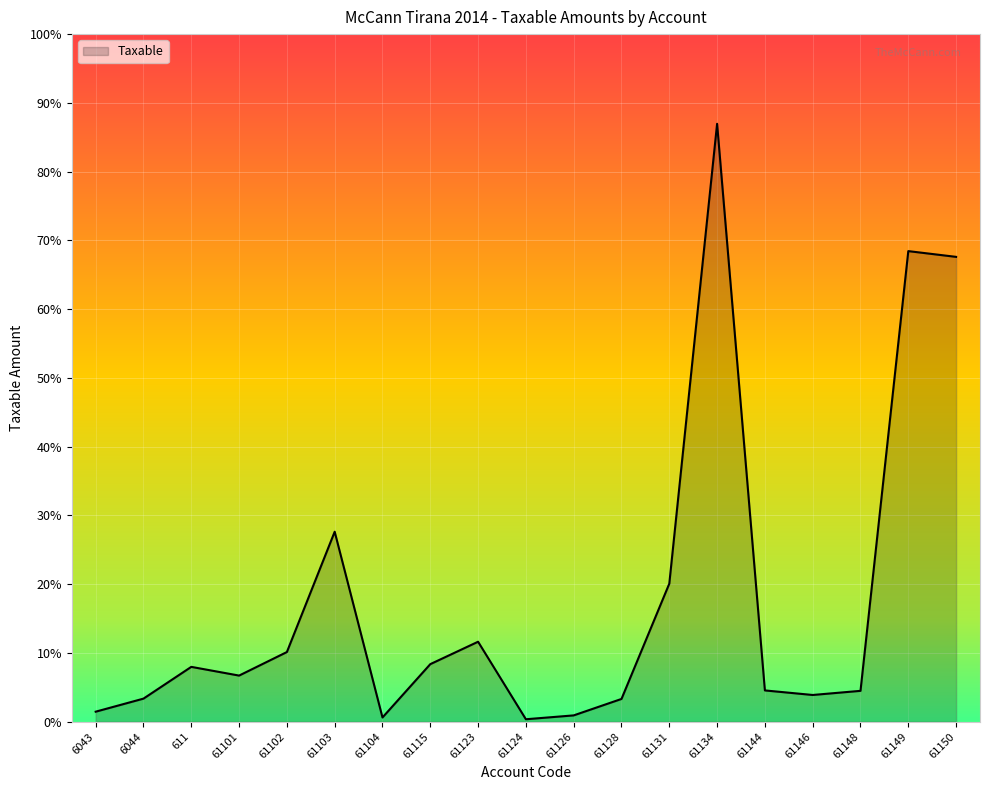

Which category has the highest value across all series?

61134